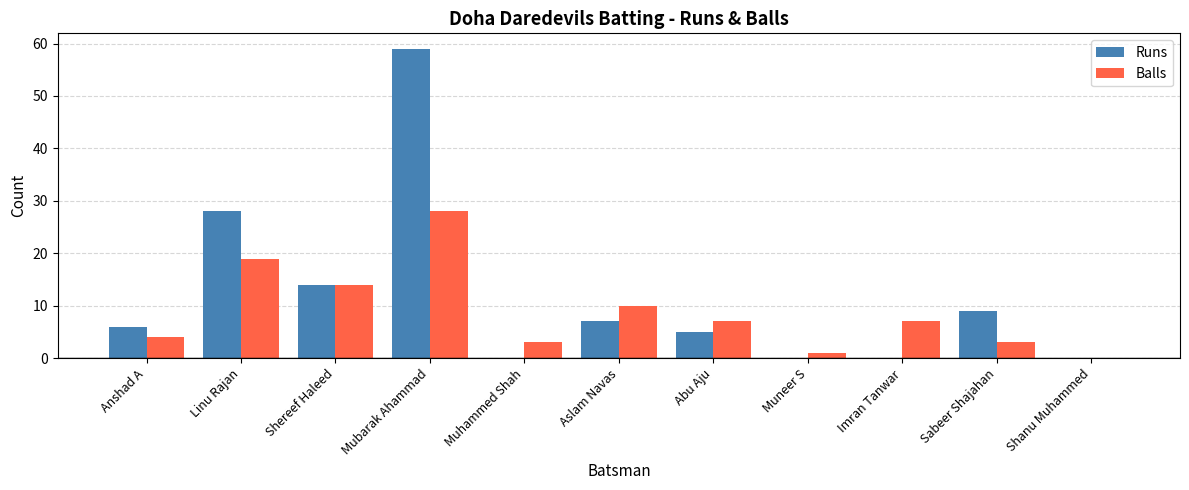

How many groups of bars are there?

11